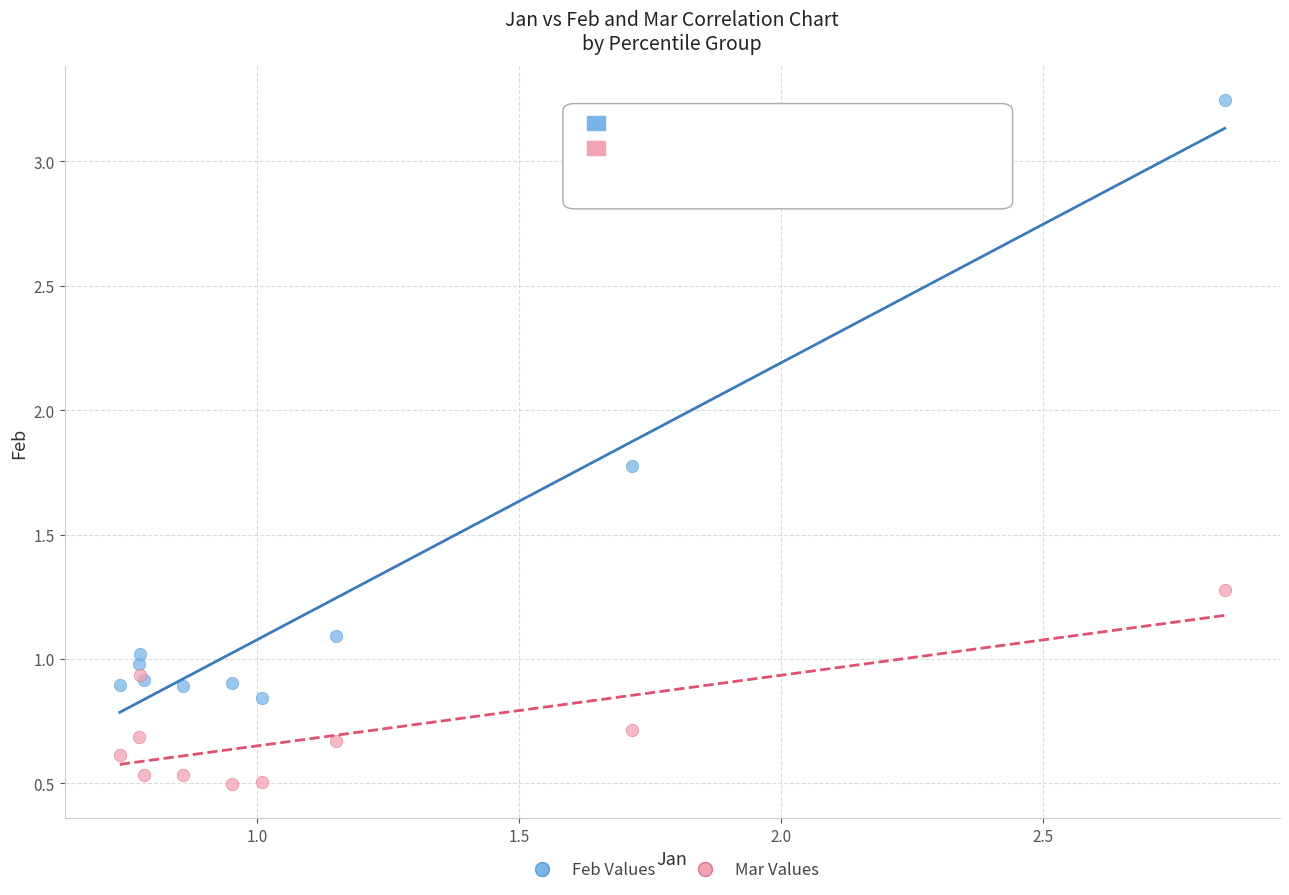

In the Feb Values series, what Y value is closest to 2?

1.8